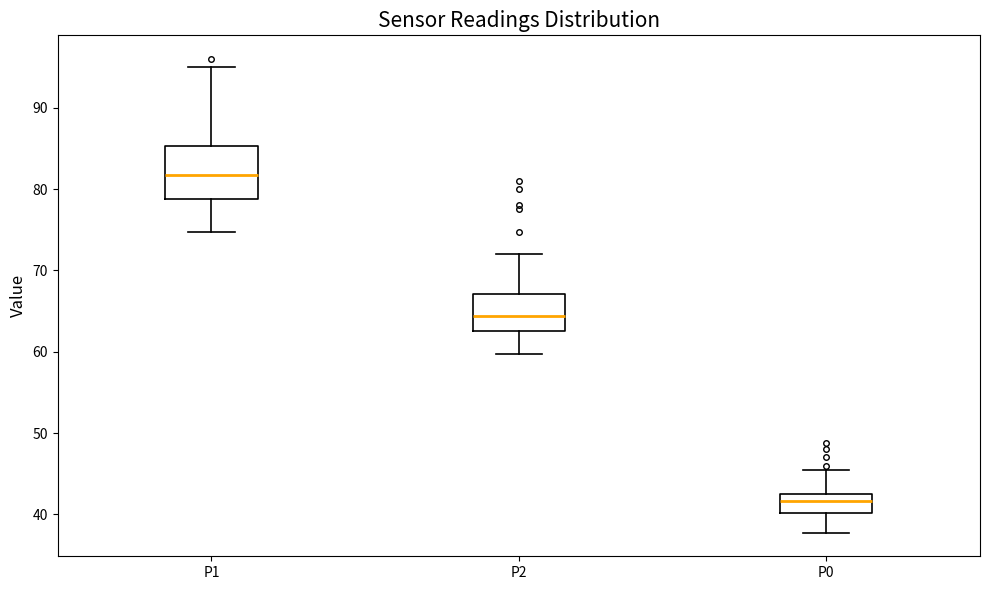

Where is the upper edge of the box for P1 on the y-axis? The values are not printed on the chart, so give them approximately, as read against the axis.

85